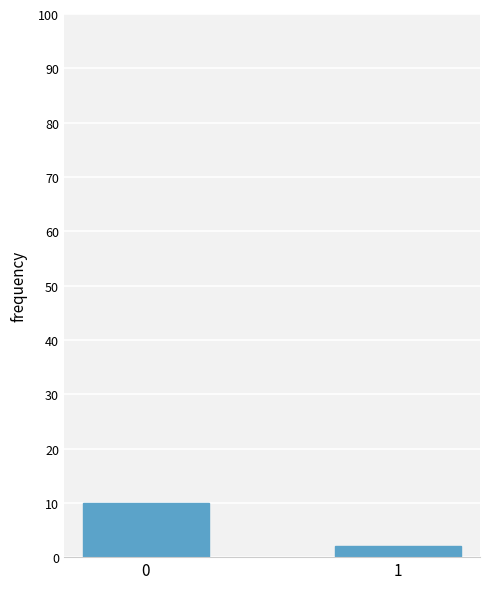

Is it true that the value at 0 is 10?

True